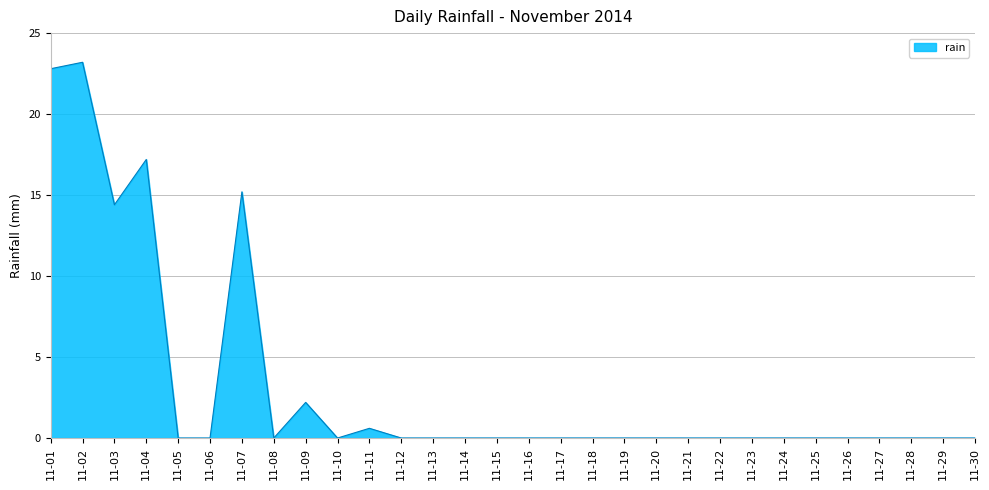

Where is the data nearest to the value 11?

11-03